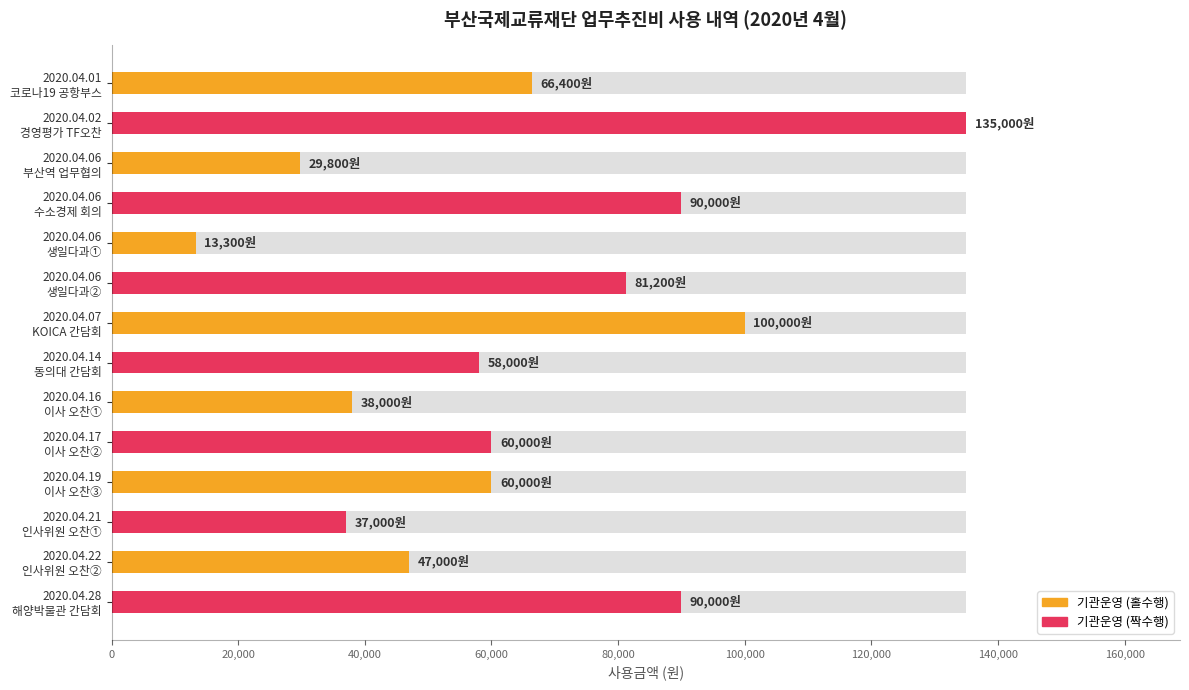

What is the difference between the maximum and minimum values?

121700